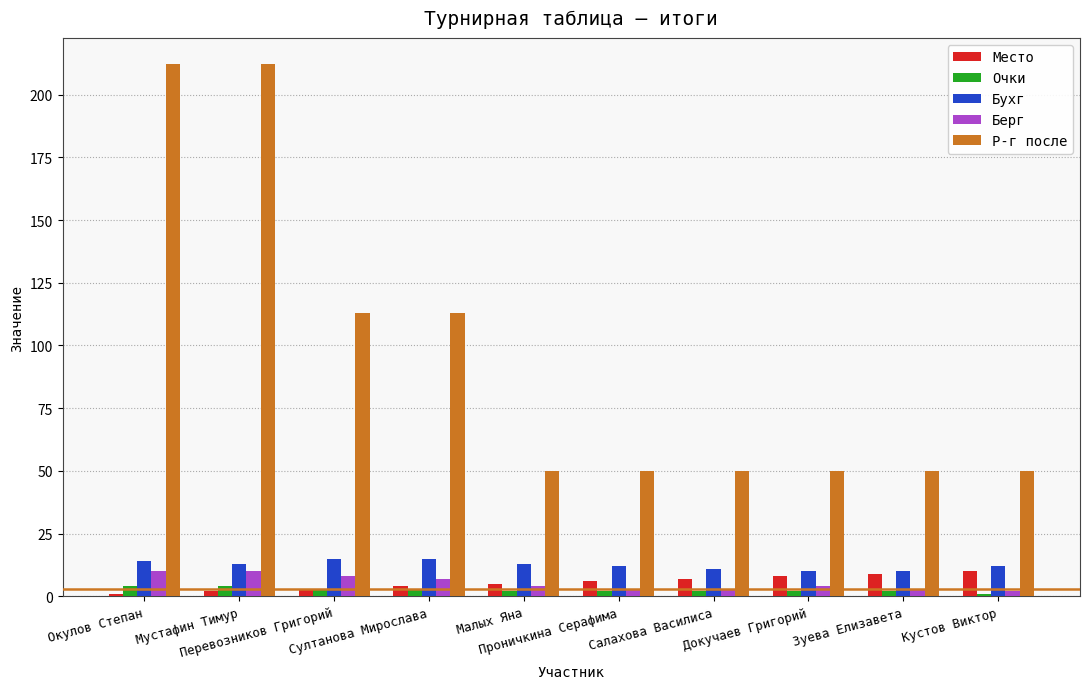

What is the average value of the Берг series?

5